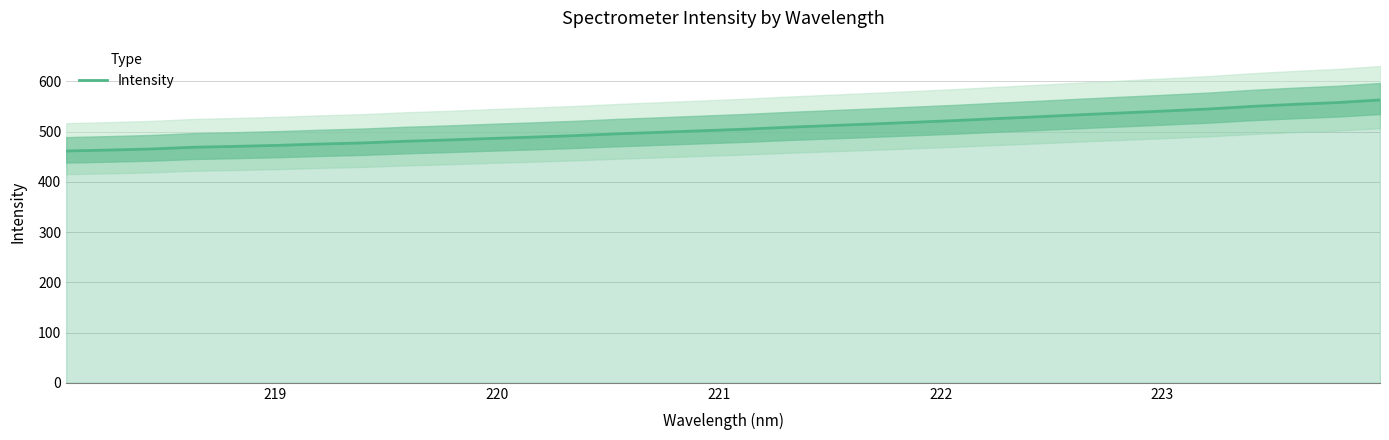

What is the maximum value shown in the chart?

563.0